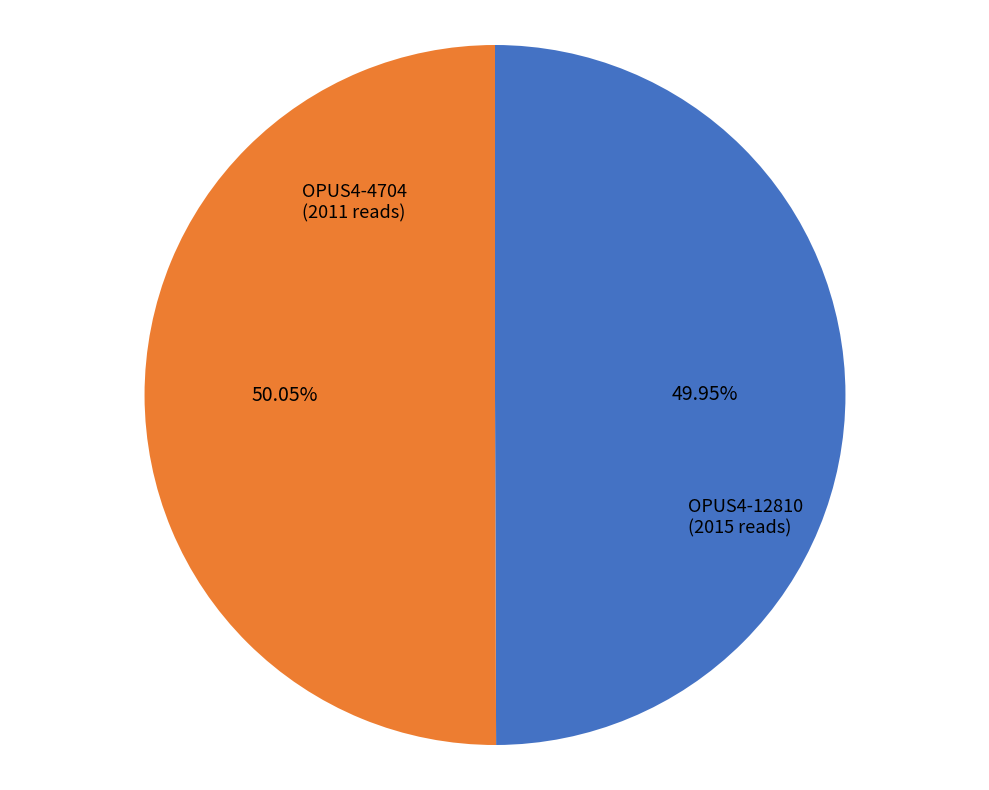

What portion of the pie excludes OPUS4-4704?

50.0%